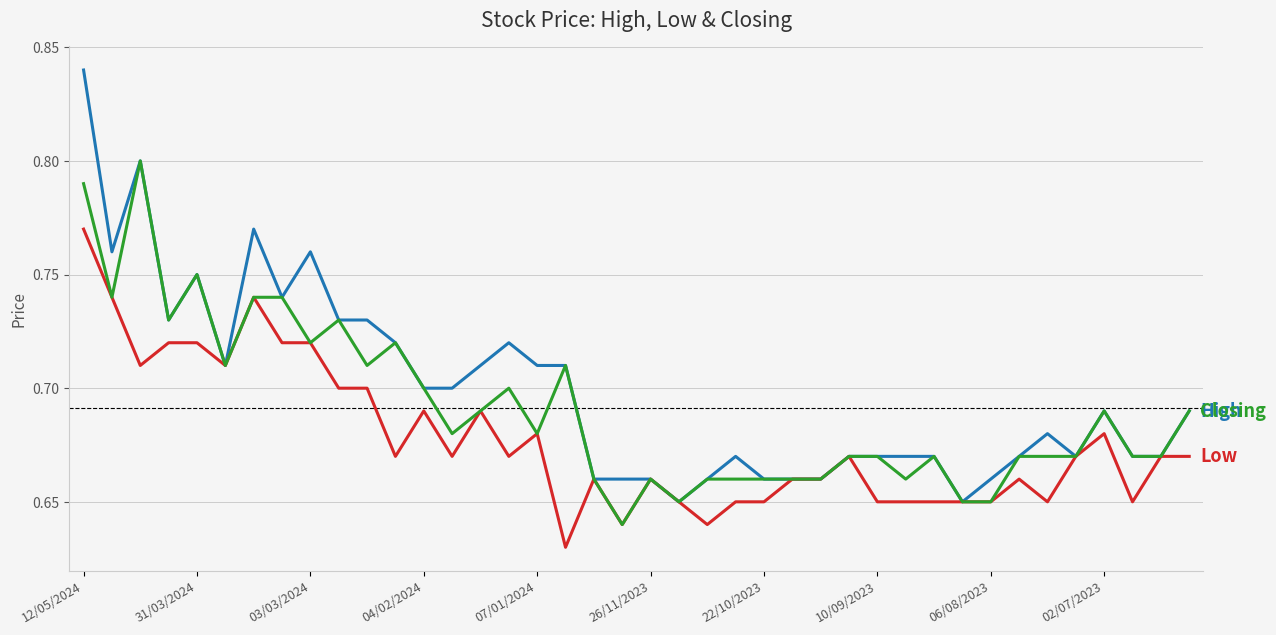

Does the chart have visible grid lines?

Yes